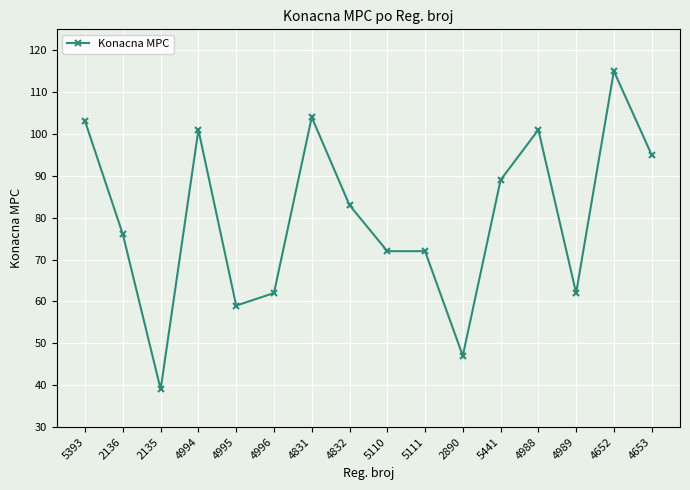

How many lines are shown in the chart?

1